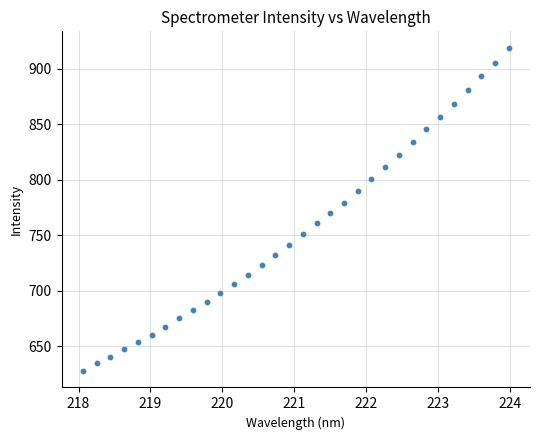

What is the range of Y values (max minus min)?

291.6